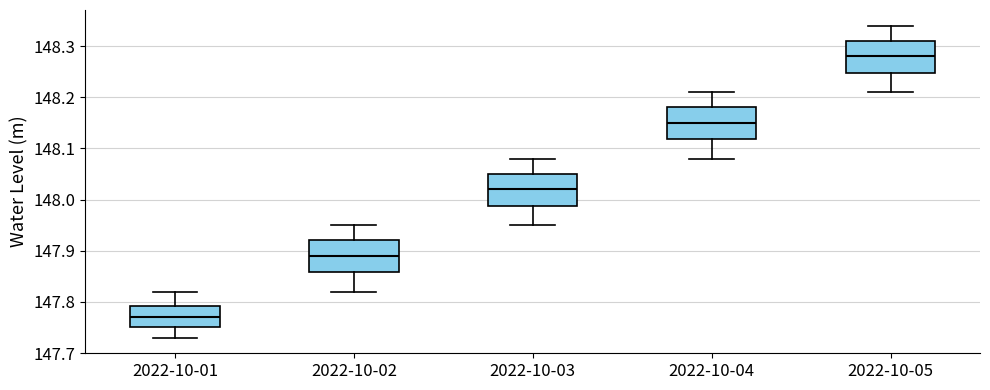

Which box's median line is the lowest?

2022-10-01